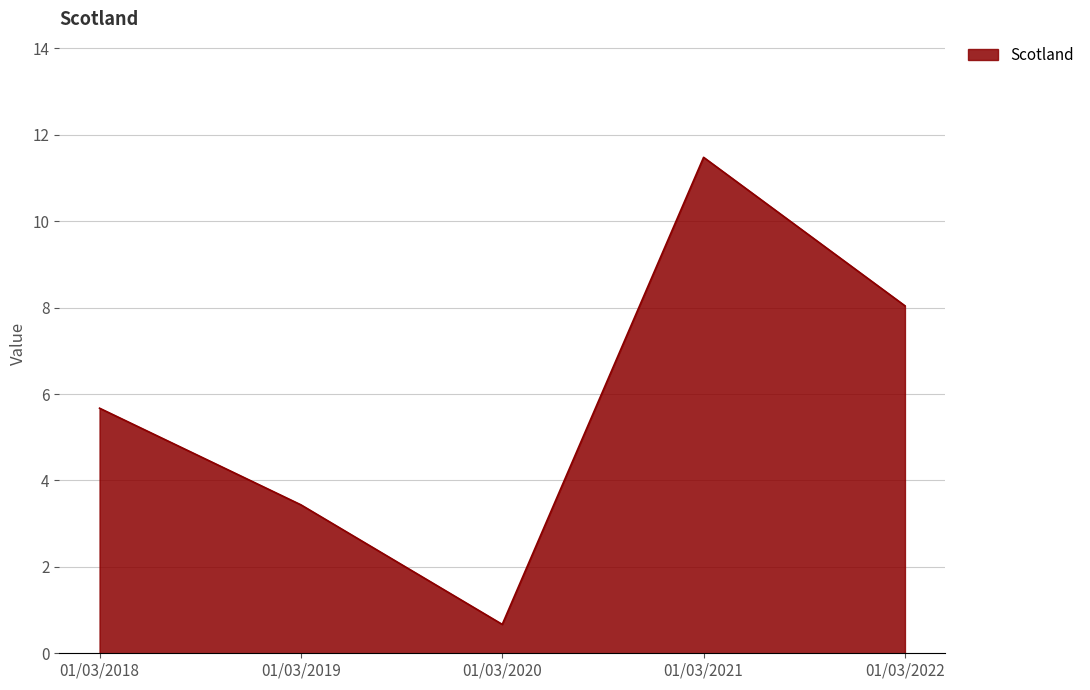

Rank the categories by value from lowest to highest.

01/03/2020, 01/03/2019, 01/03/2018, 01/03/2022, 01/03/2021